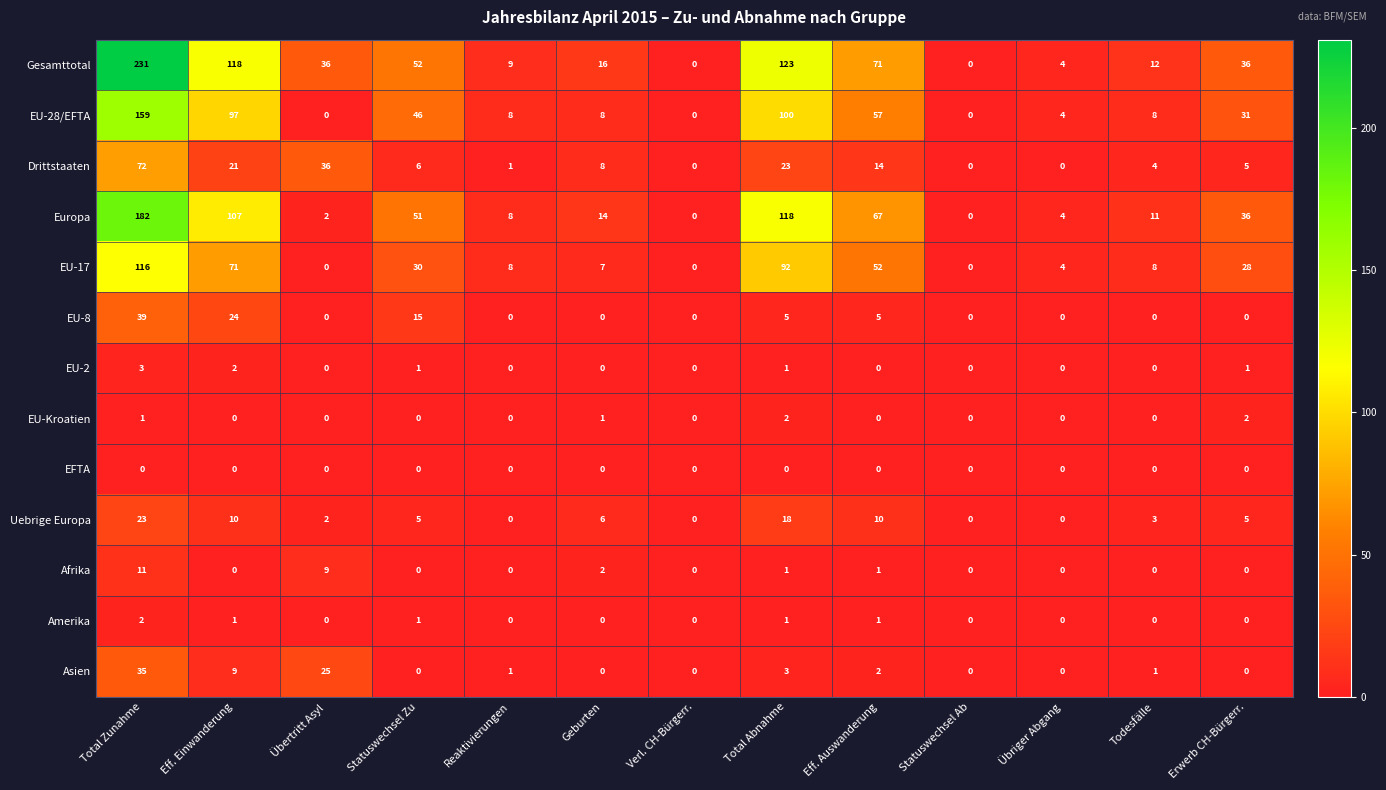

What is the difference between the maximum and minimum values in the EU-17 series?

116